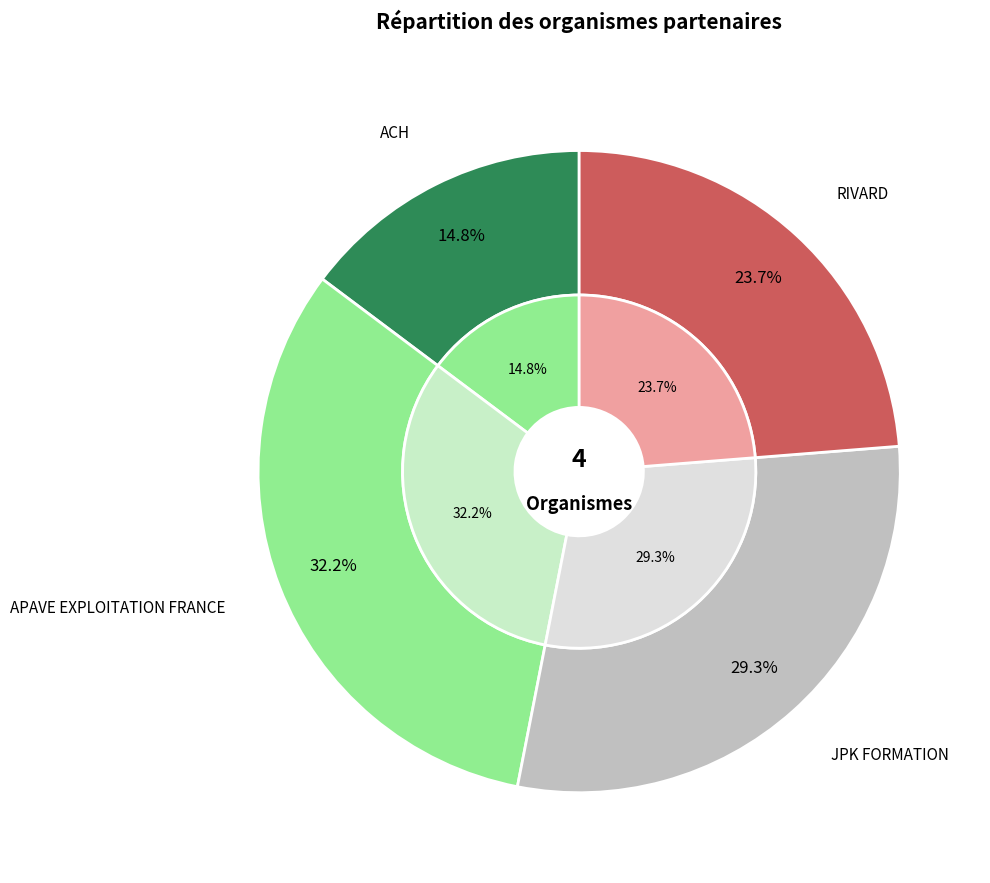

To the nearest percent, what portion does RIVARD represent?

24%